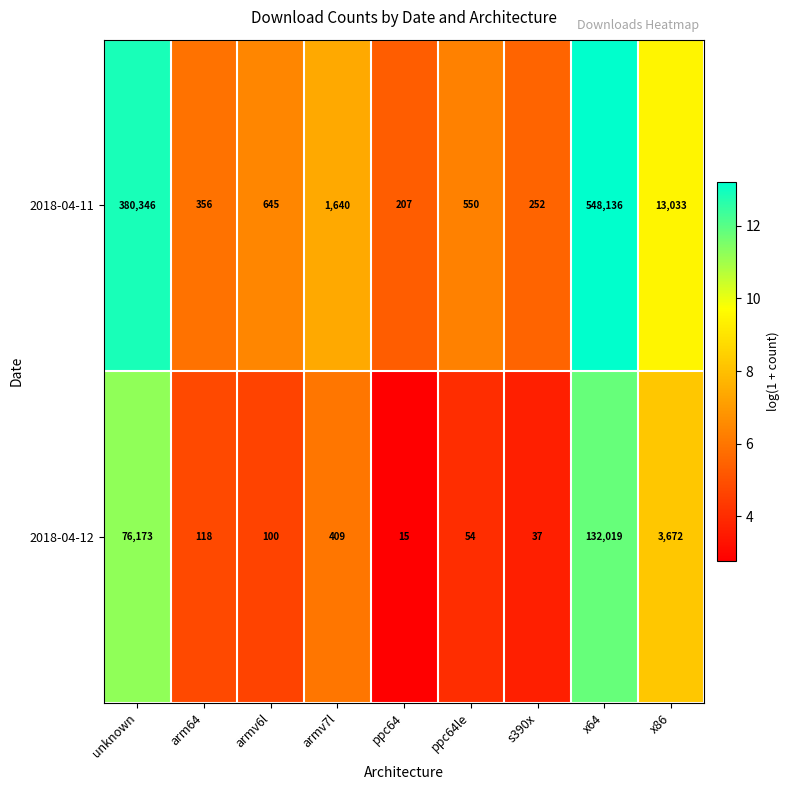

Reading right to left, extract all data points from this chart.

2018-04-11: x86=13033	x64=548136	s390x=252	ppc64le=550	ppc64=207	armv7l=1640	armv6l=645	arm64=356	unknown=380346
2018-04-12: x86=3672	x64=132019	s390x=37	ppc64le=54	ppc64=15	armv7l=409	armv6l=100	arm64=118	unknown=76173